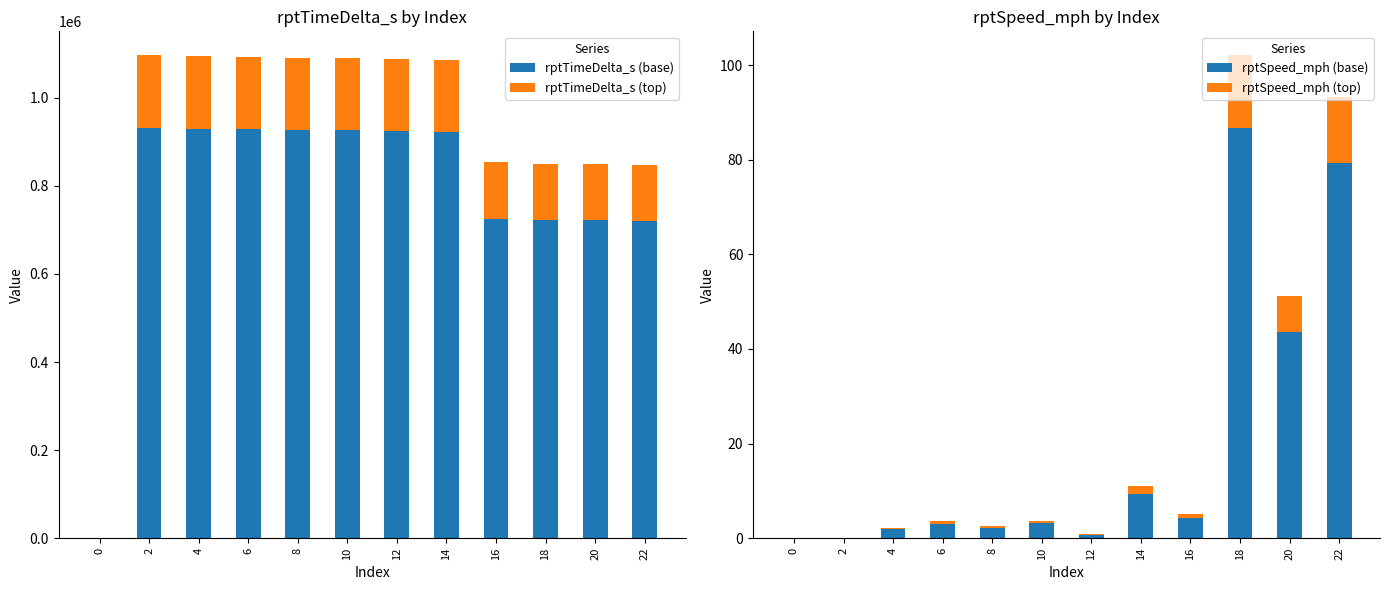

At which category does the chart reach its peak across all series?

2